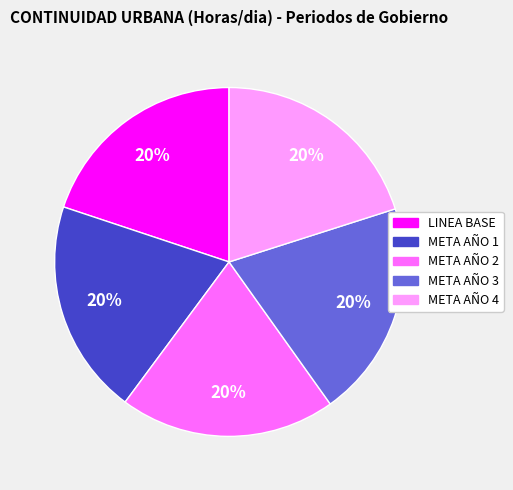

Approximately how many times larger is the value at META AÑO 1 compared to META AÑO 4?

1.0